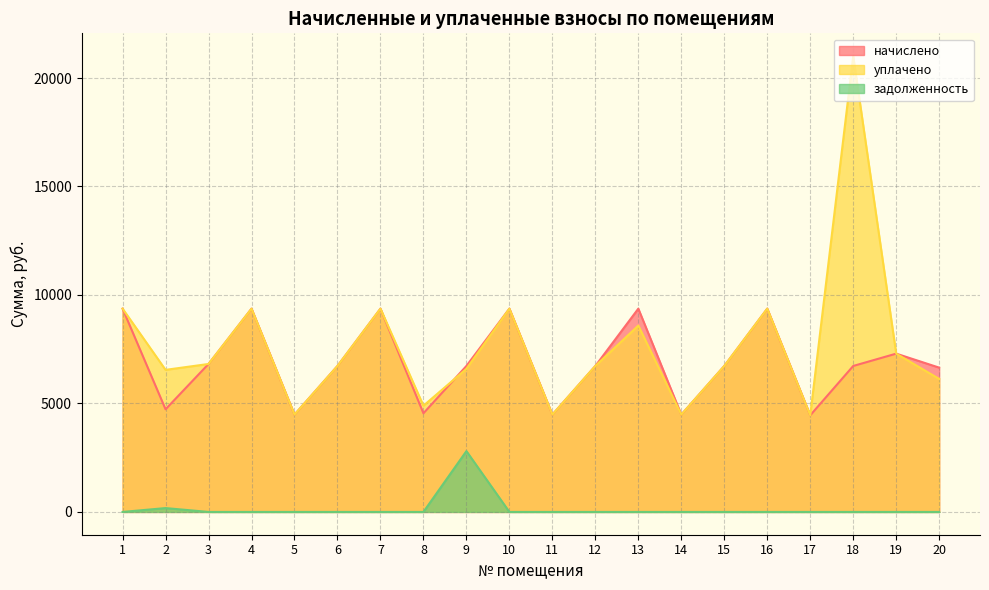

What is the sum of all уплачено values?

152824.6